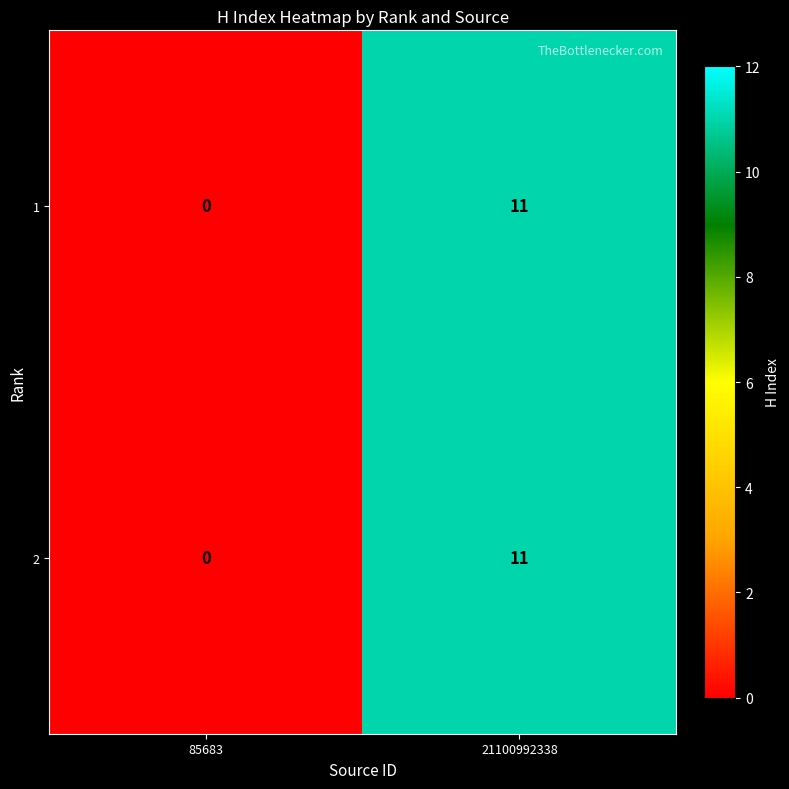

At which category is the sum across all series the highest?

21100992338